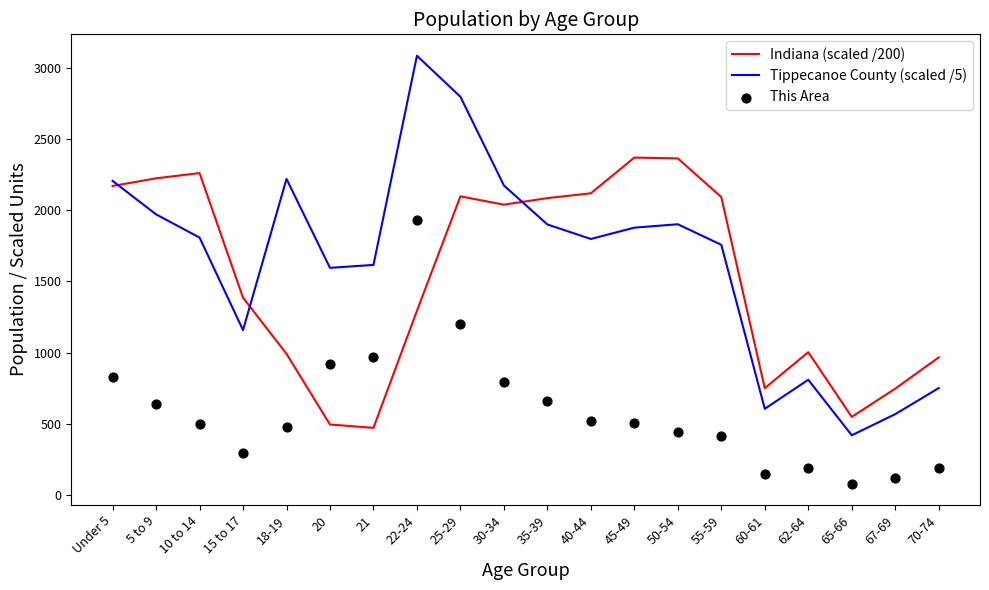

What is the total value across all series at 65-66?

1047.9